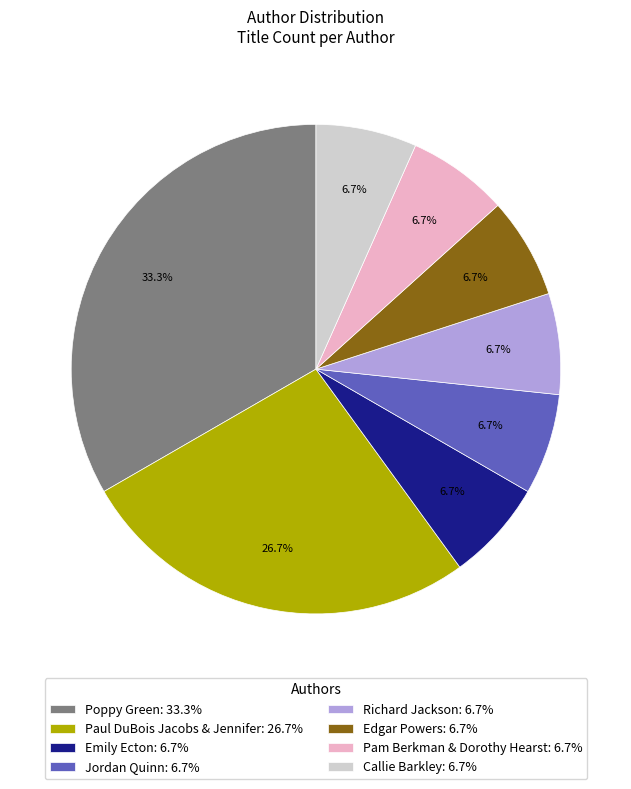

How many slices are in this pie chart?

8